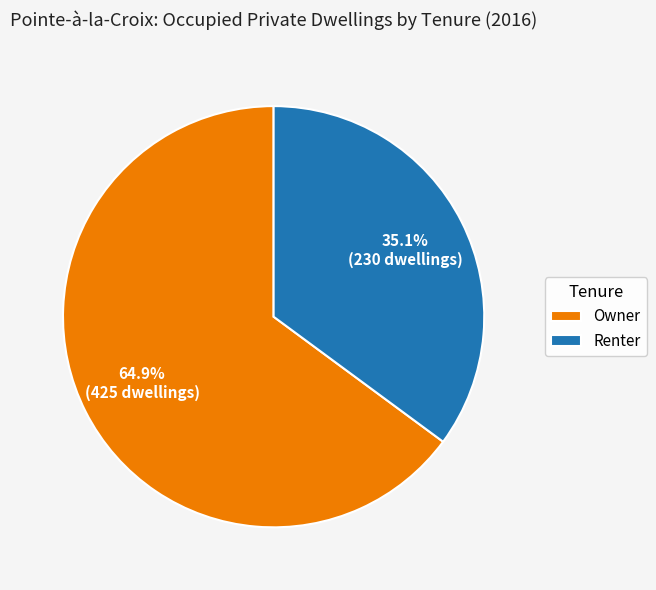

Which has a higher value, Renter or Owner?

Owner